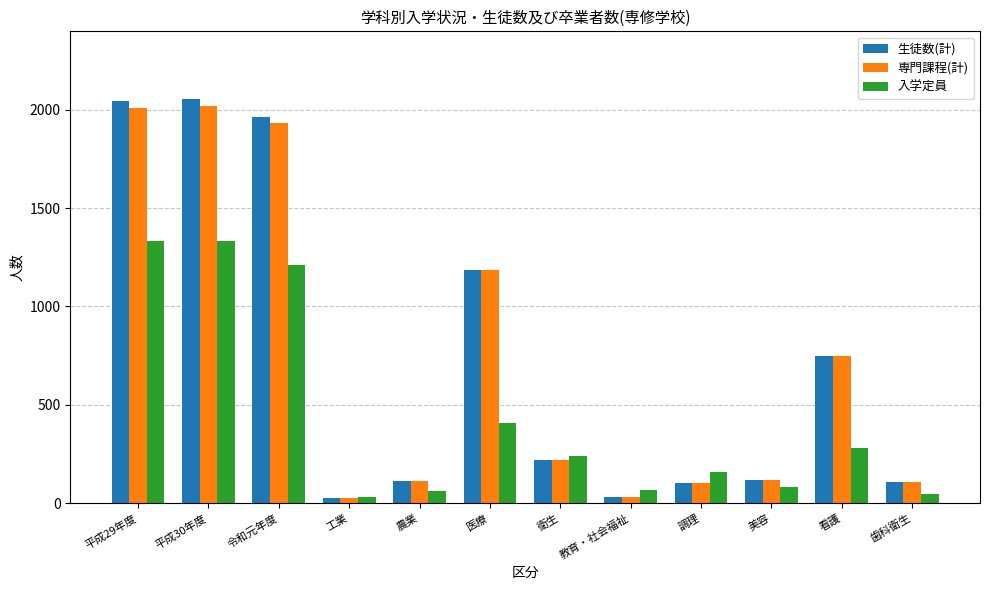

What is the spread (max minus min) of values at 衛生?

19